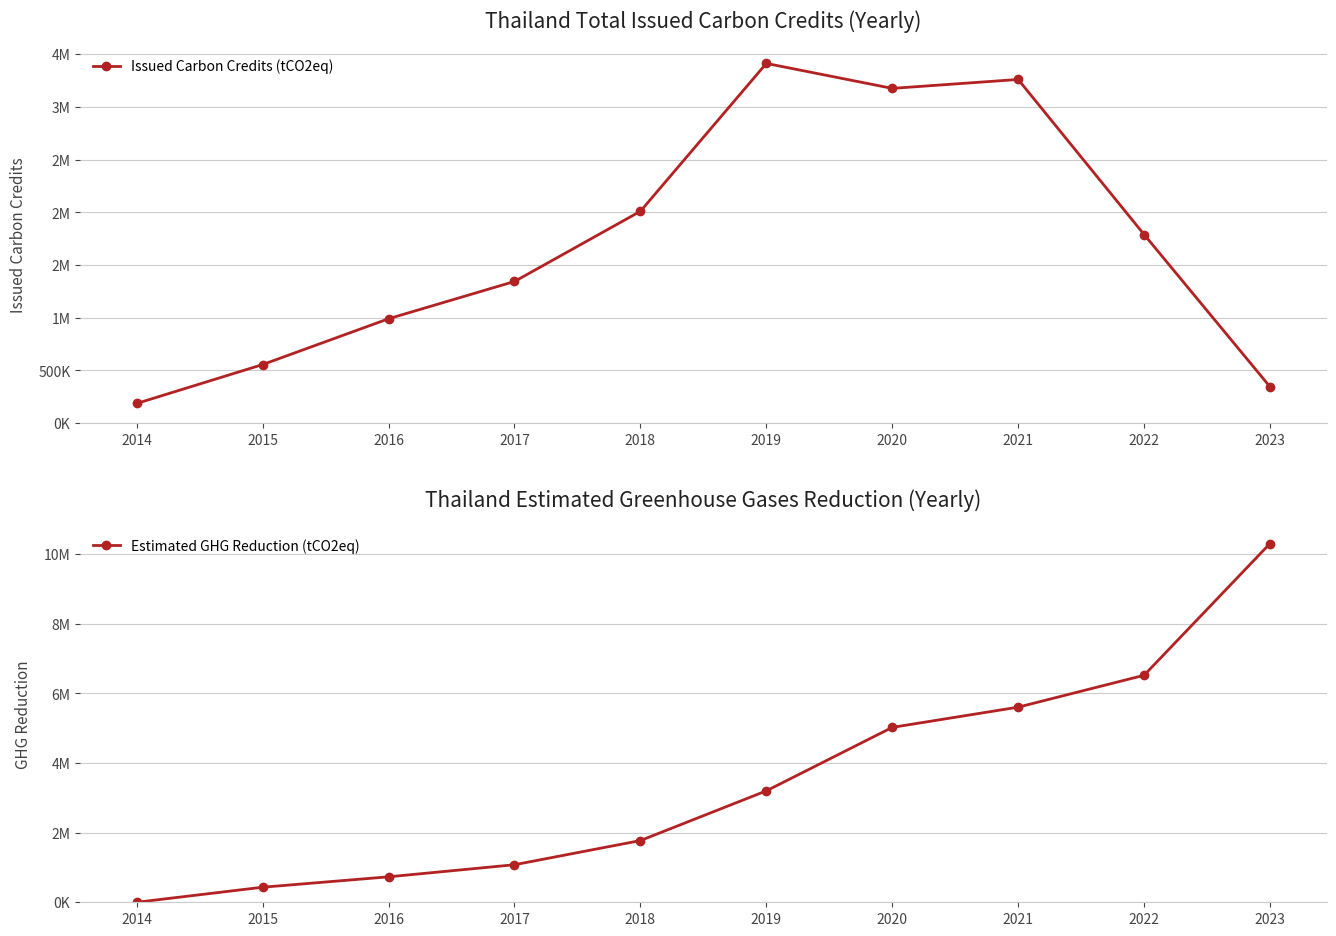

At which category does Issued Carbon Credits (tCO2eq) reach its first local valley?

2020